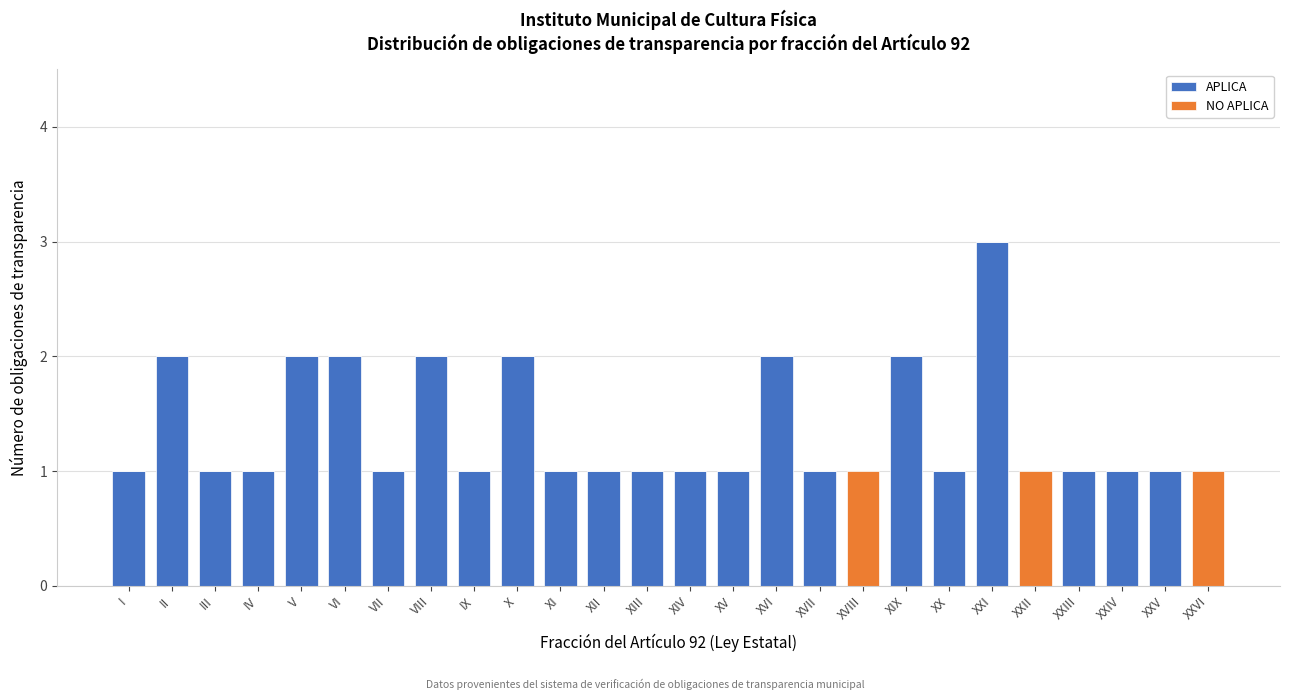

At which label does APLICA reach its peak?

XXI